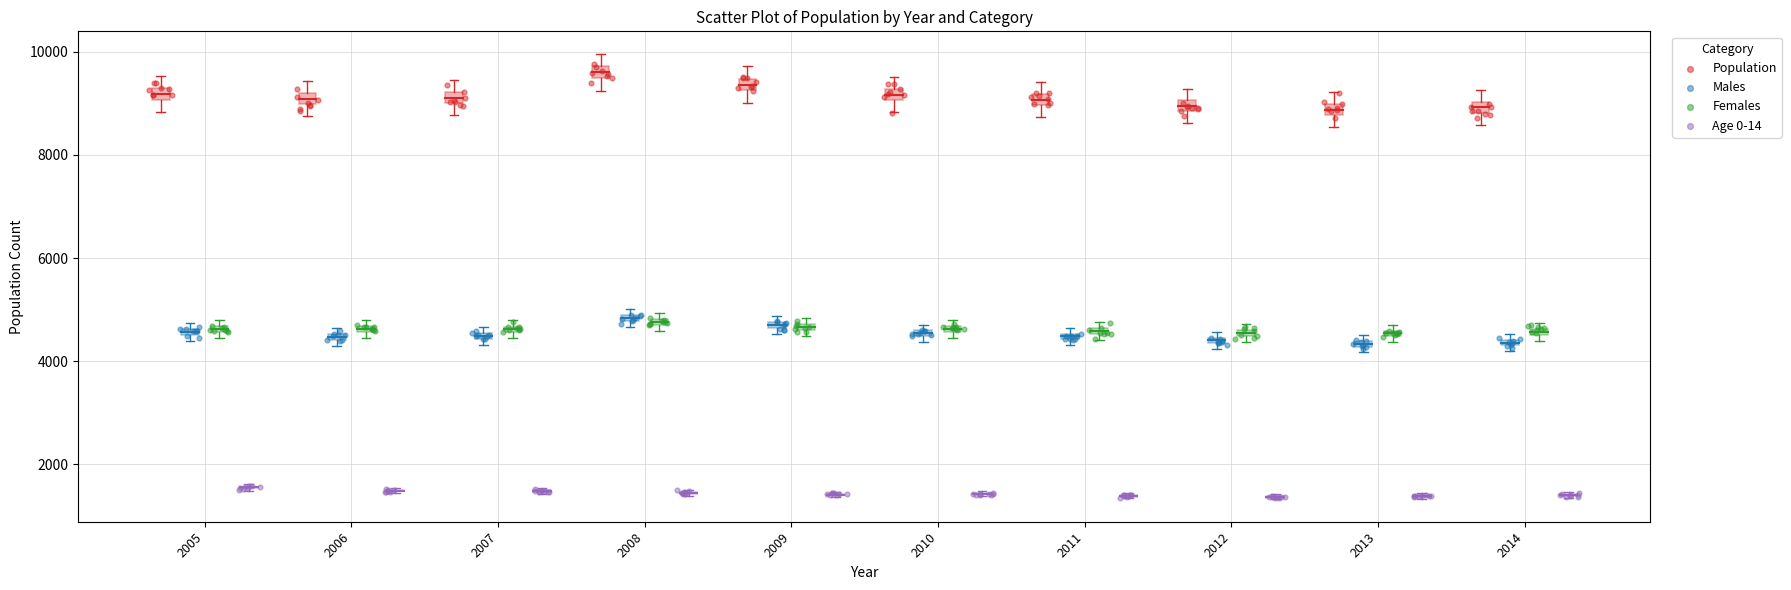

Which series contains the lowest Y value?

Age 0-14